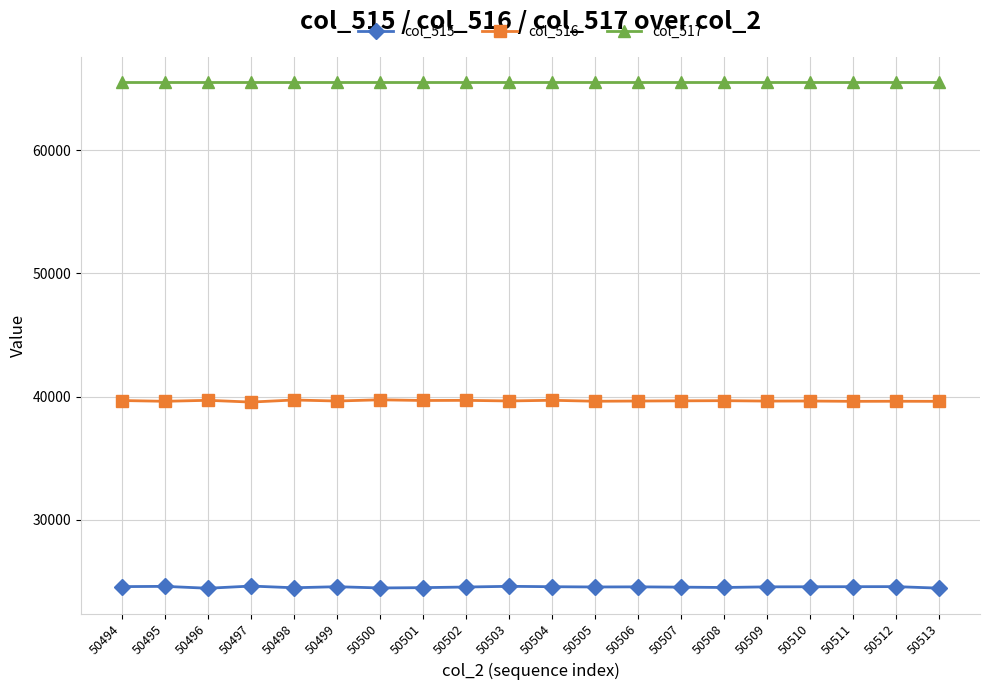

Does the chart display data point markers on the line(s)?

Yes